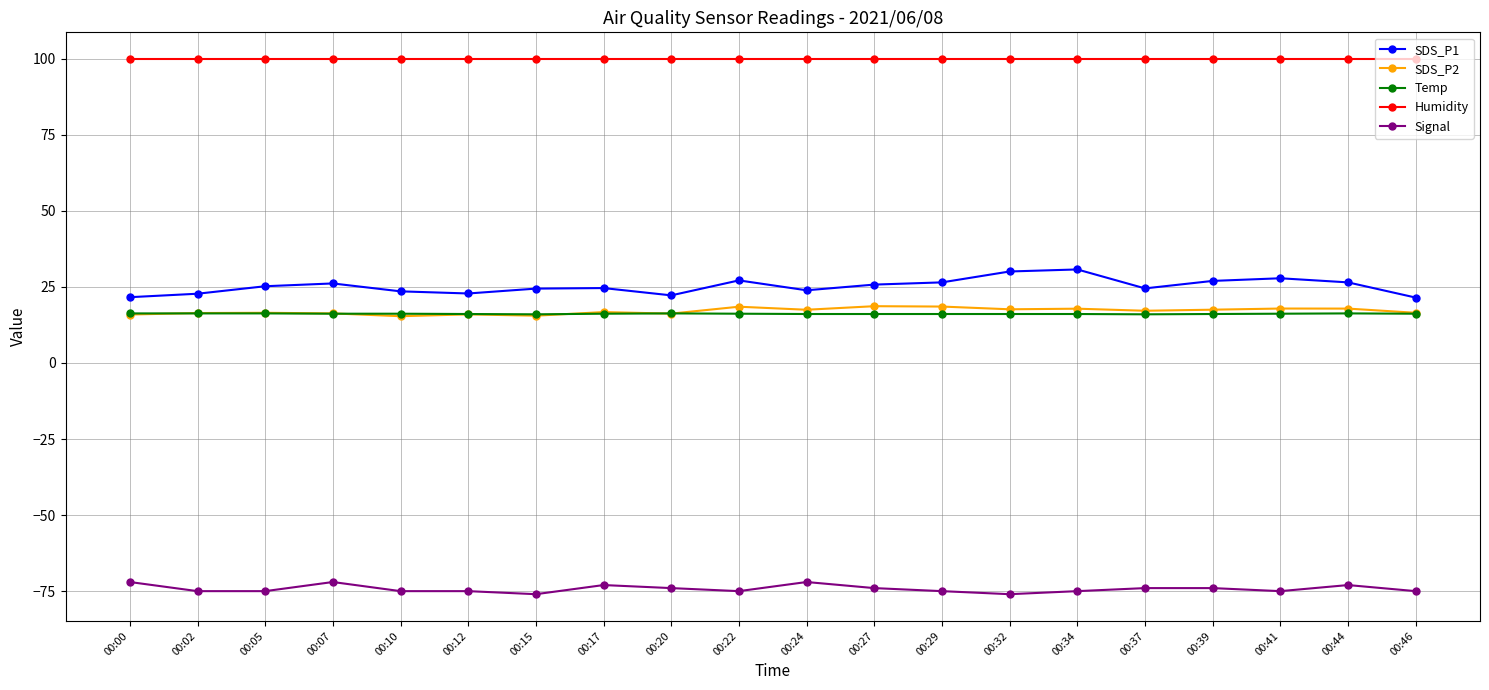

True or false: SDS_P2 and SDS_P1 cross at least once.

False